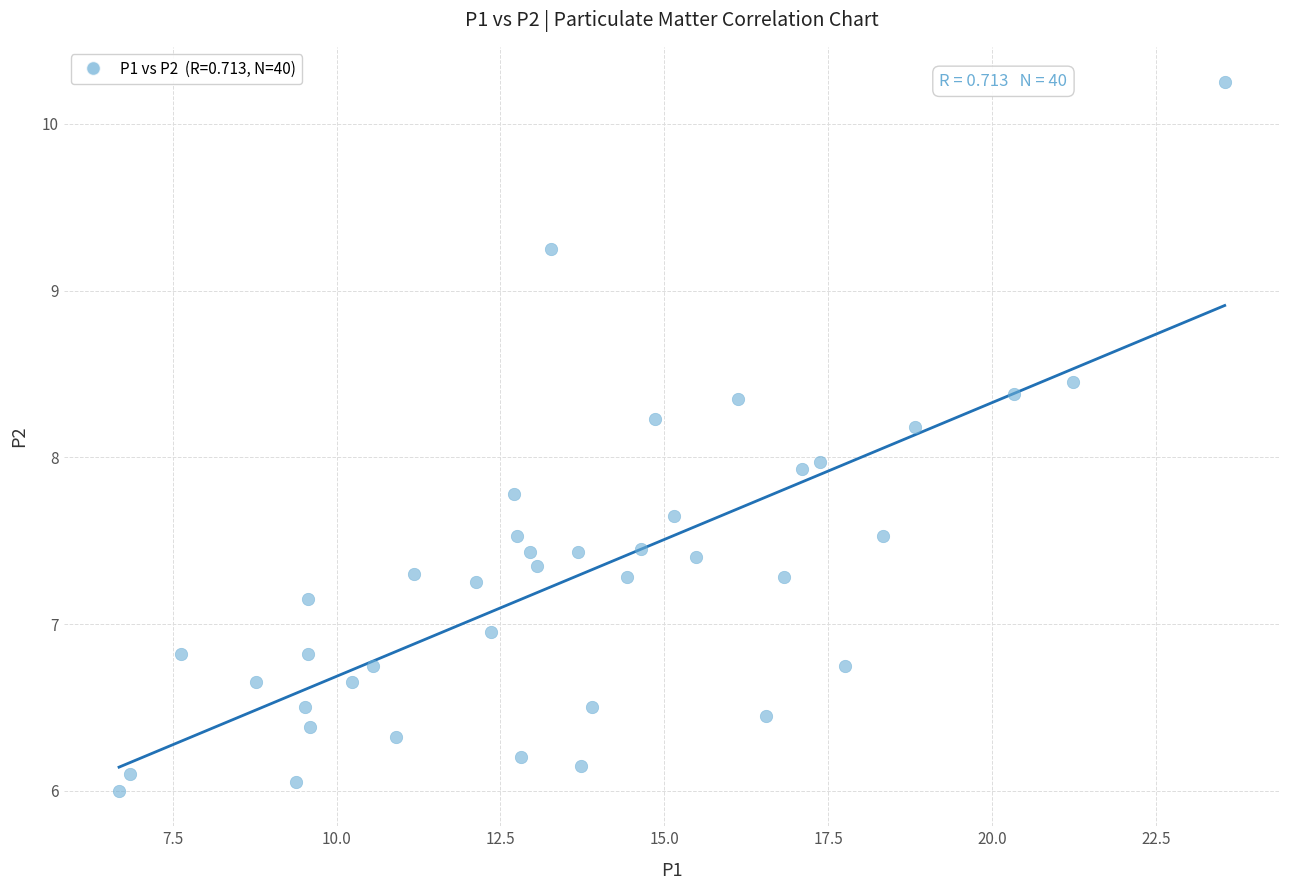

What is the range of X values (max minus min)?

16.9